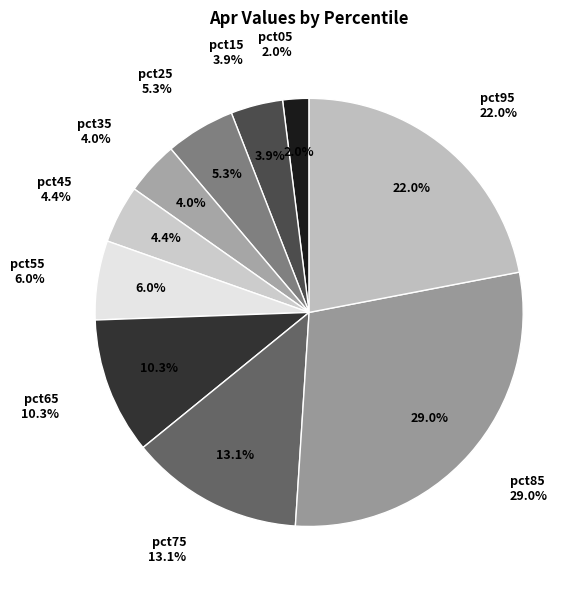

Is there a majority slice in this chart?

No